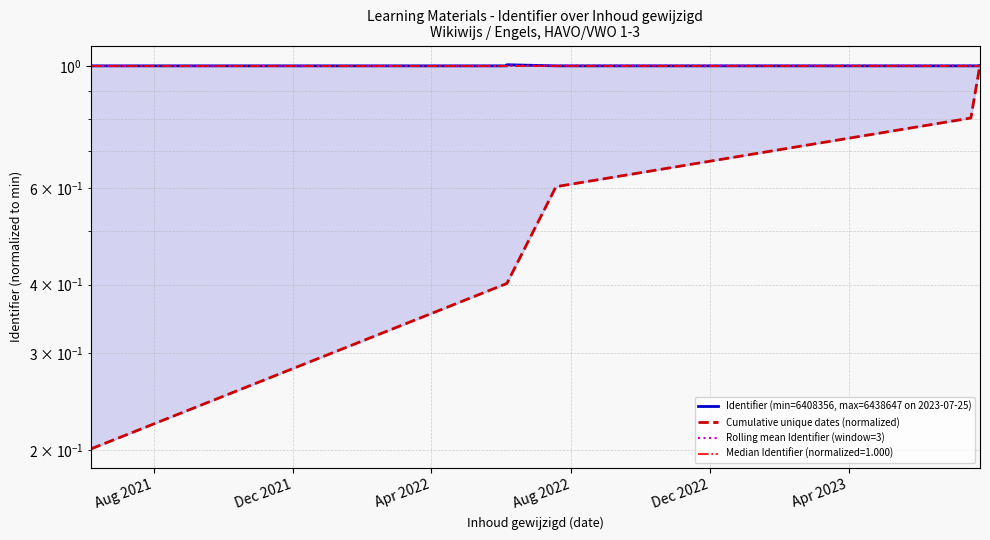

True or false: Cumulative unique dates (normalized) and Identifier (min=6408356, max=6438647 on 2023-07-25) intersect in this chart.

True